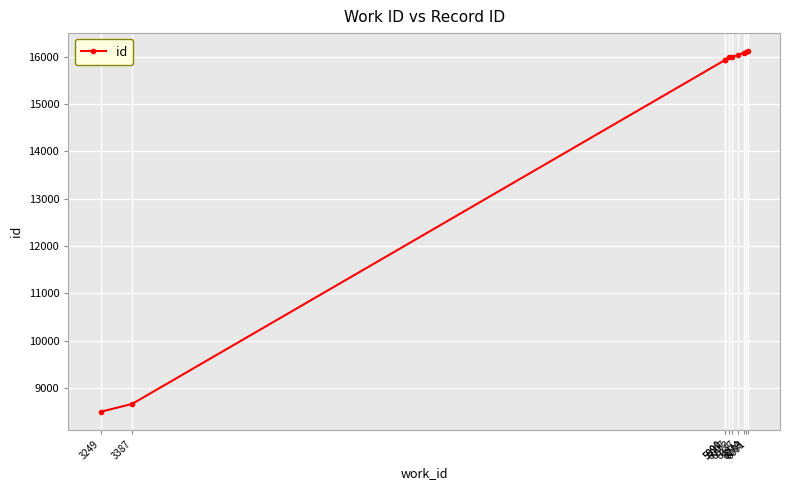

What is the value of the 3rd point from the left?

15925